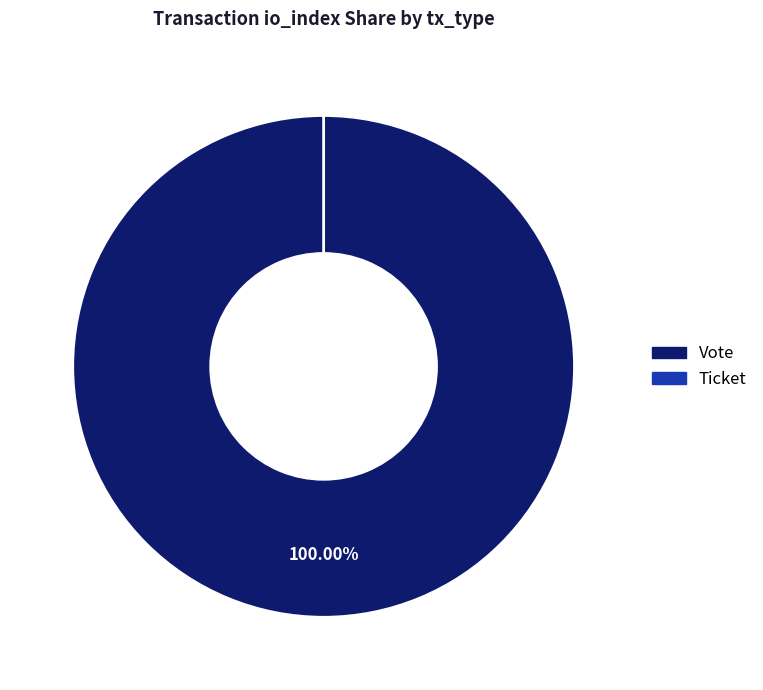

To the nearest percent, what percentage of the pie is Vote?

100%